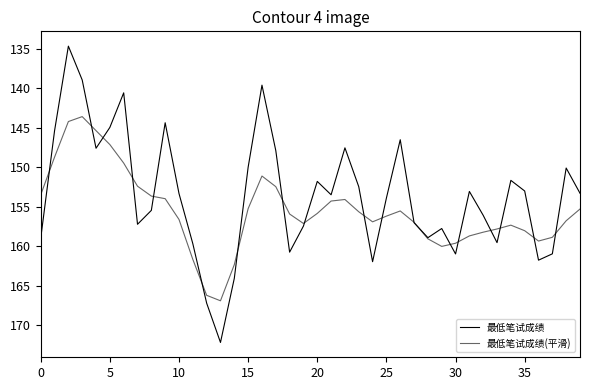

How many lines are shown in the chart?

2